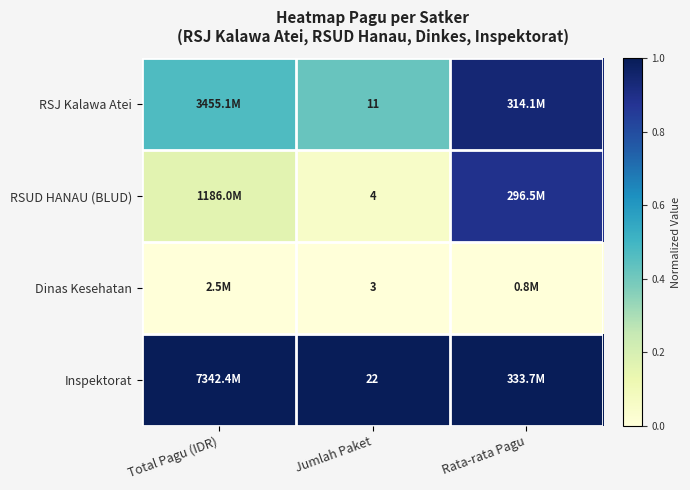

Rank the series at Jumlah Paket from highest to lowest value.

Inspektorat, RSJ Kalawa Atei, RSUD HANAU (BLUD), Dinas Kesehatan